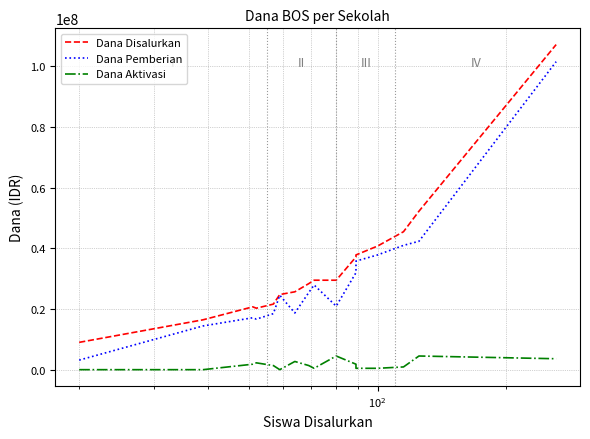

Which series has the largest range (max minus min)?

Dana Pemberian